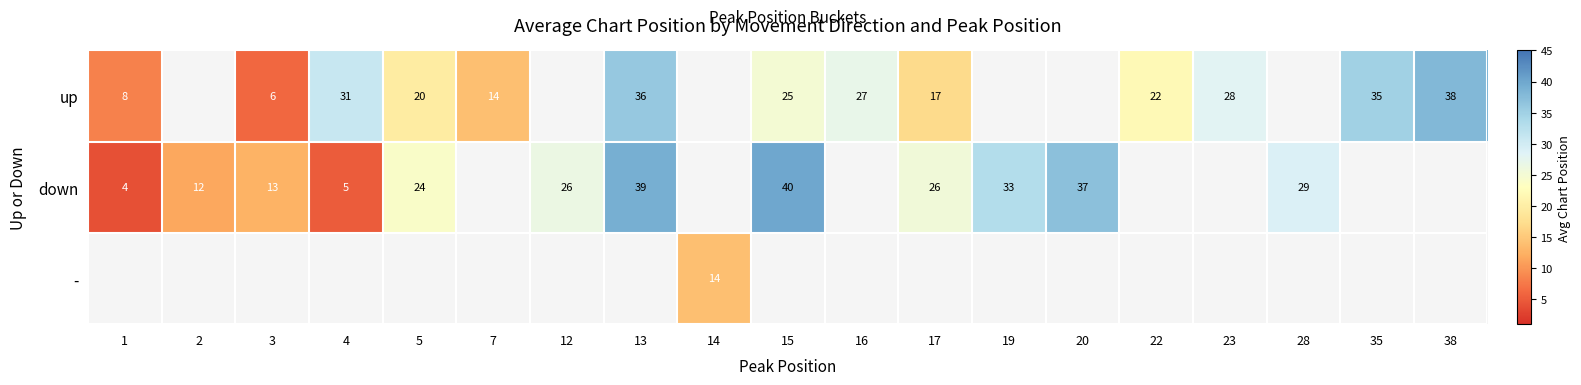

Is the value of up at 23 greater than the value of down at 13?

No